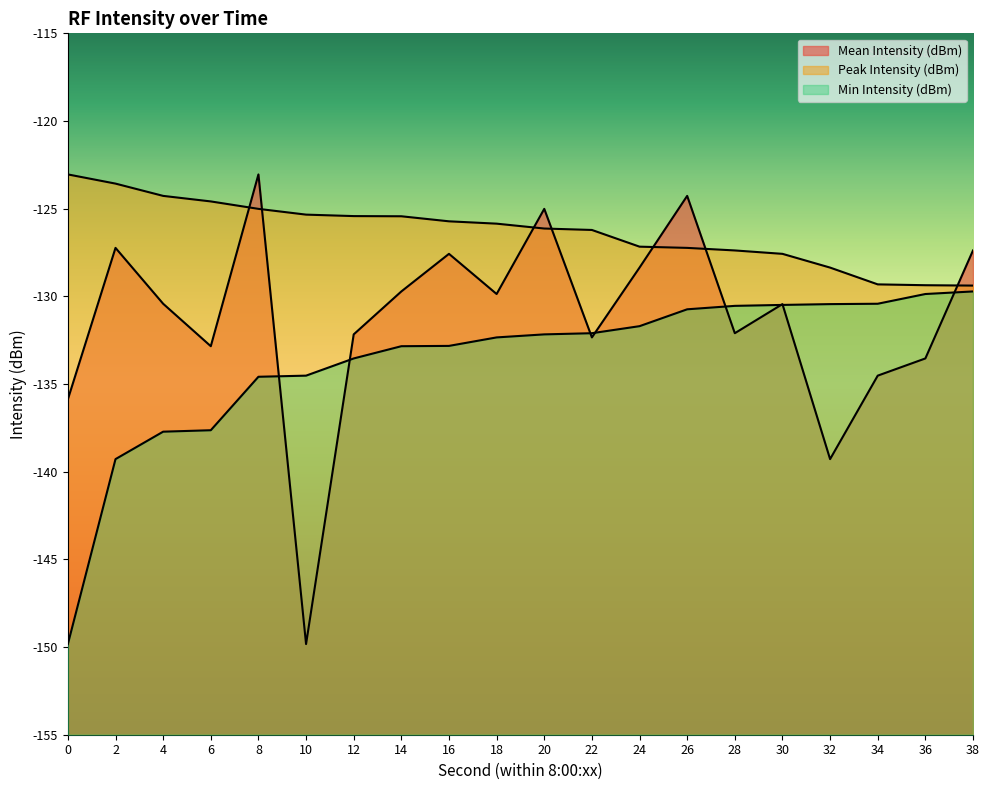

Rank the categories by Min Intensity (dBm) value from lowest to highest.

0, 2, 4, 6, 8, 10, 12, 14, 16, 18, 20, 22, 24, 26, 28, 30, 32, 34, 36, 38